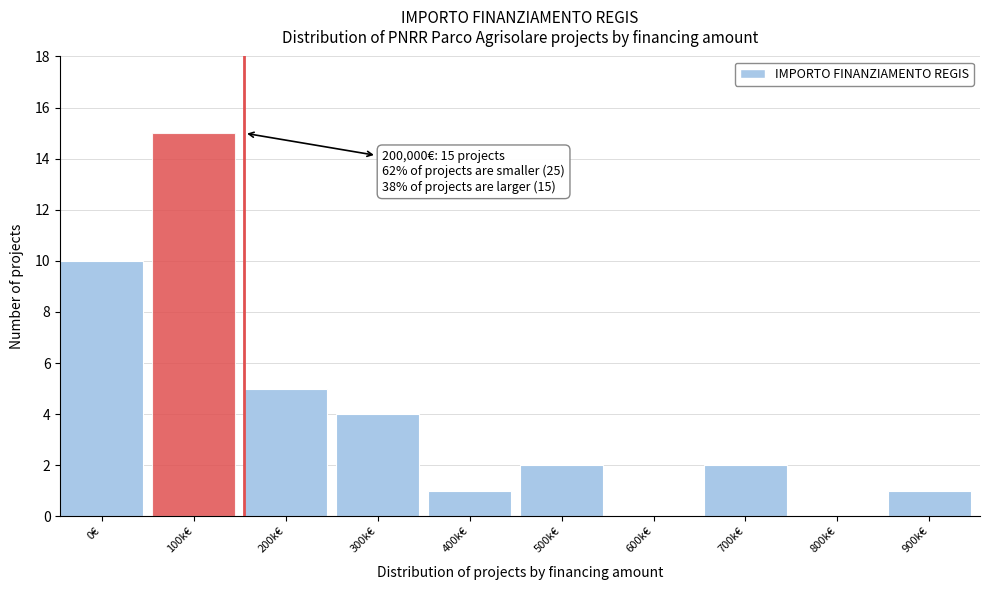

Reading left to right, list all the values displayed in this chart.

0€=10	100k€=15	200k€=5	300k€=4	400k€=1	500k€=2	600k€=0	700k€=2	800k€=0	900k€=1